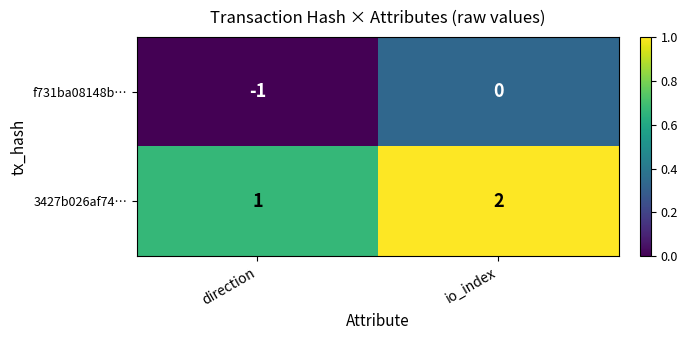

What is the sum of all 3427b026af74… values?

3